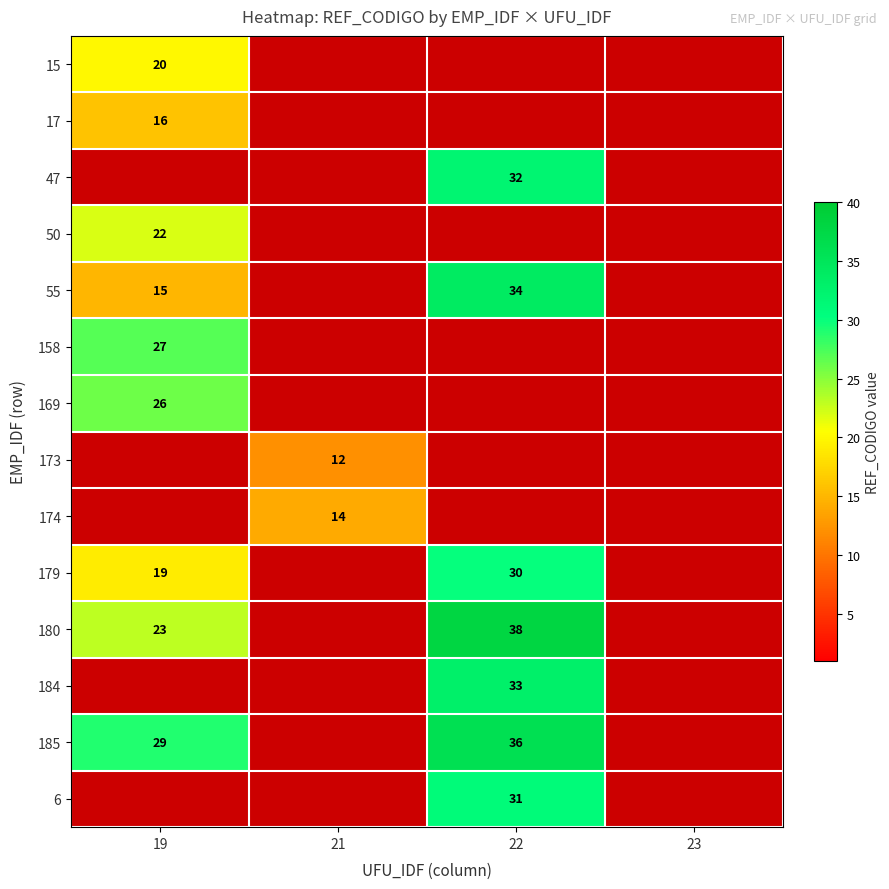

Is it true that 174 equals 14 at 21?

True